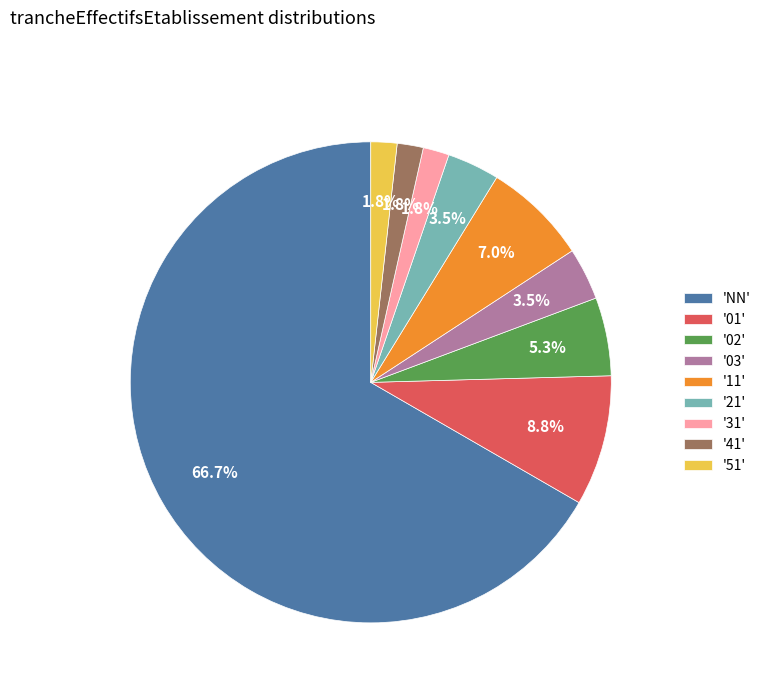

What portion of the pie excludes '03'?

96.5%